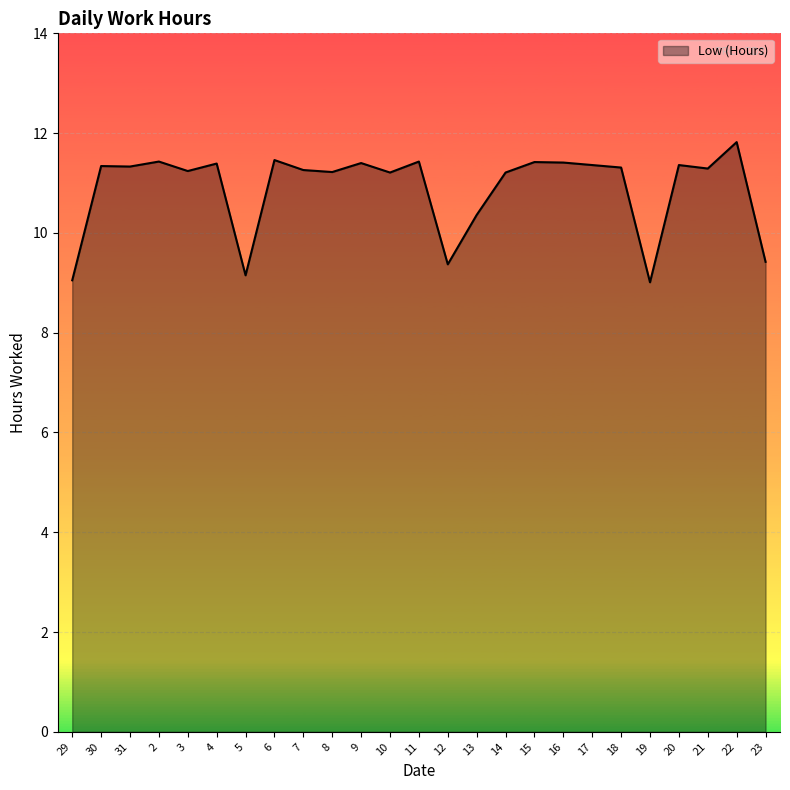

What is the difference between the maximum and minimum values?

2.8